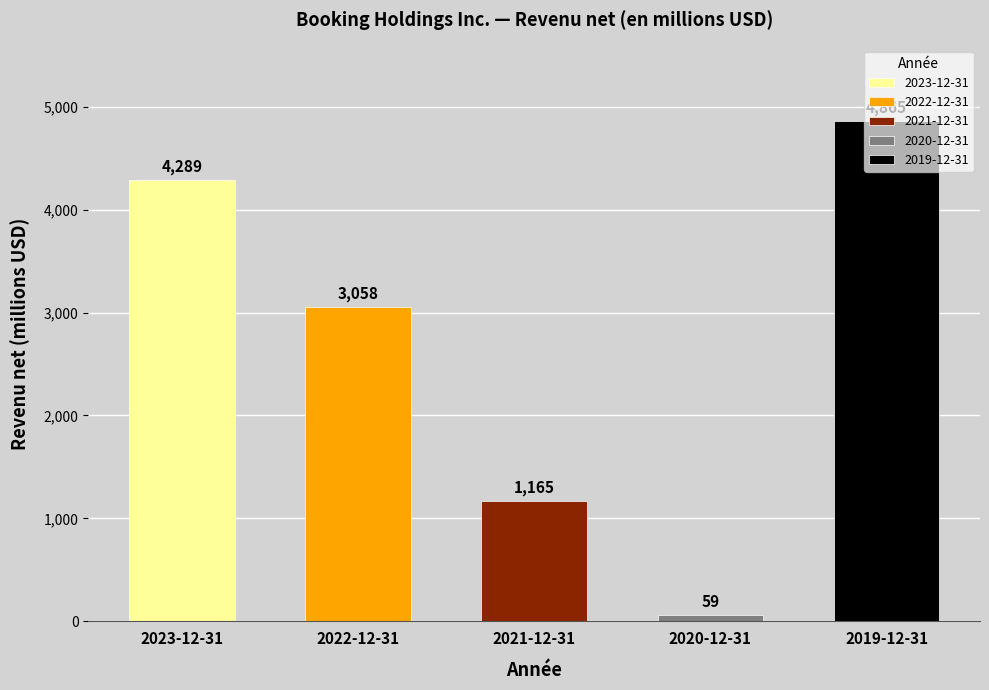

What is the difference between the second highest and minimum values in the values series?

4230